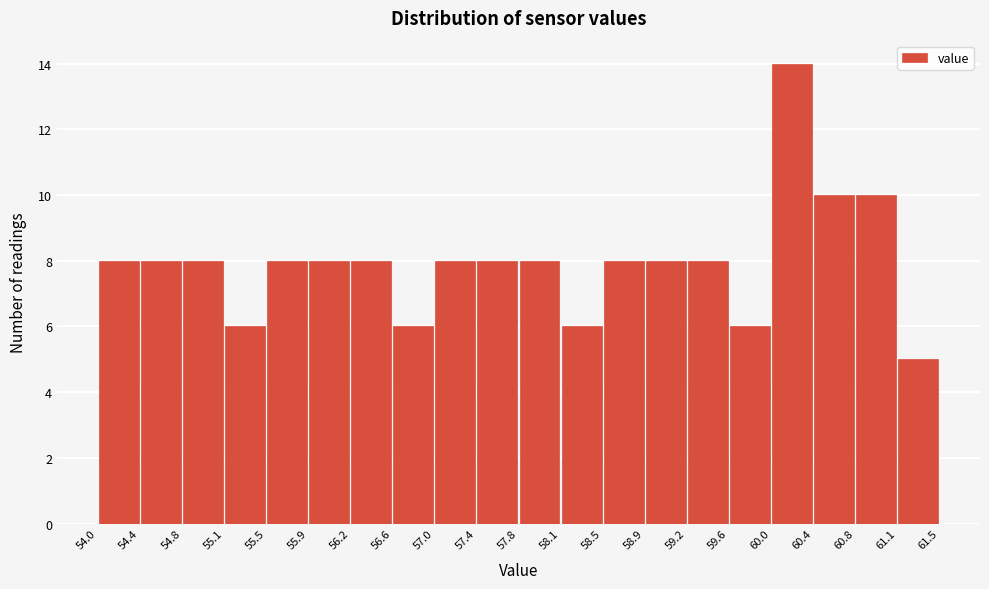

Reading left to right, transcribe this chart: for each bar, give the range it covers on the x-axis and its height. The values are not printed on the chart, so give them approximately, as read against the axis.

54.0 to 54.4: 8
54.4 to 54.8: 8
54.8 to 55.1: 8
55.1 to 55.5: 6
55.5 to 55.9: 8
55.9 to 56.2: 8
56.2 to 56.6: 8
56.6 to 57.0: 6
57.0 to 57.4: 8
57.4 to 57.8: 8
57.8 to 58.1: 8
58.1 to 58.5: 6
58.5 to 58.9: 8
58.9 to 59.2: 8
59.2 to 59.6: 8
59.6 to 60.0: 6
60.0 to 60.4: 14
60.4 to 60.8: 10
60.8 to 61.1: 10
61.1 to 61.5: 5